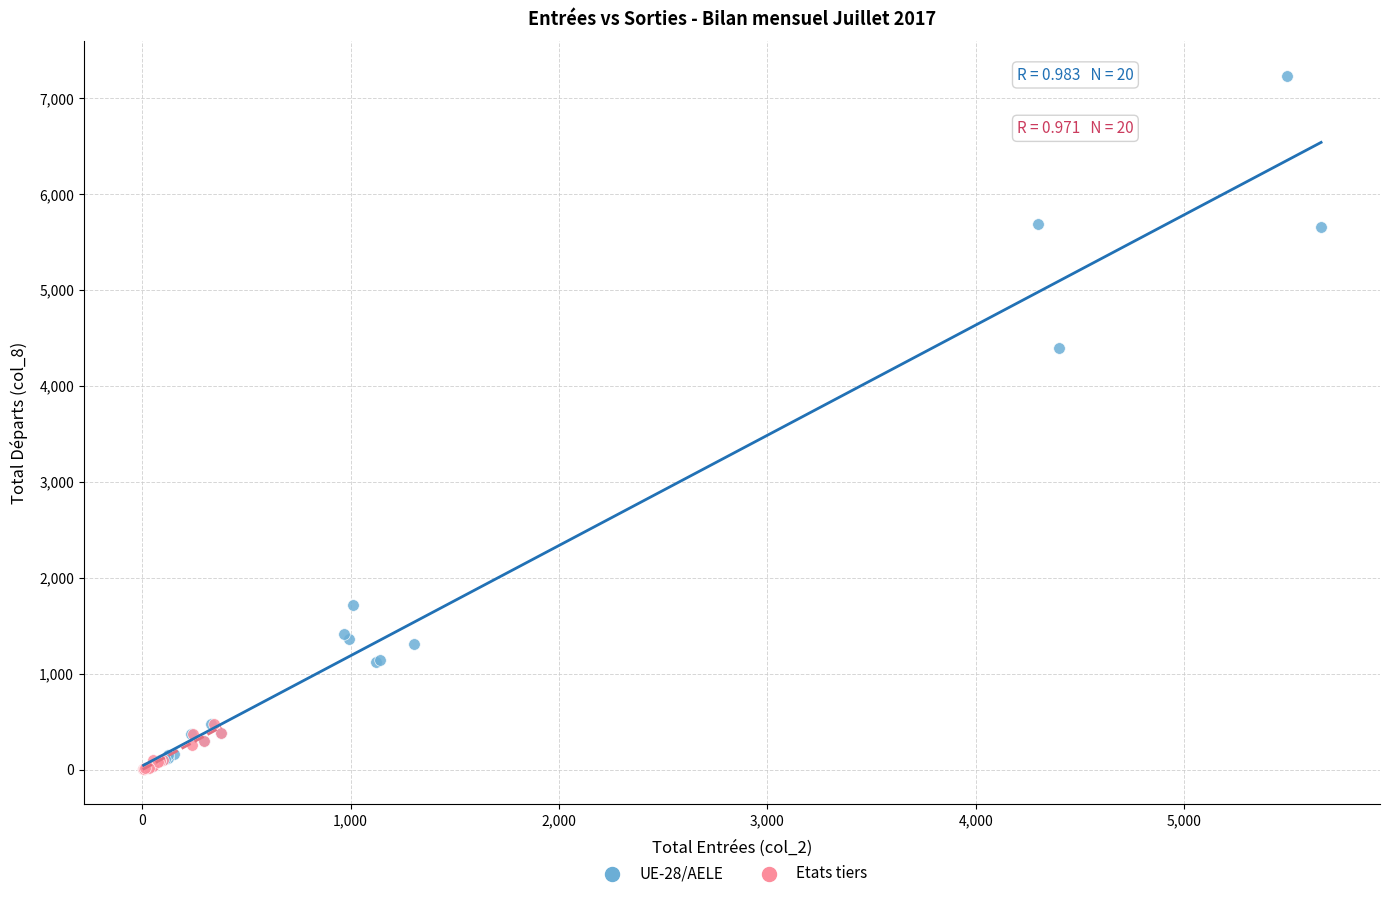

Which series reaches the maximum Y coordinate?

UE-28/AELE